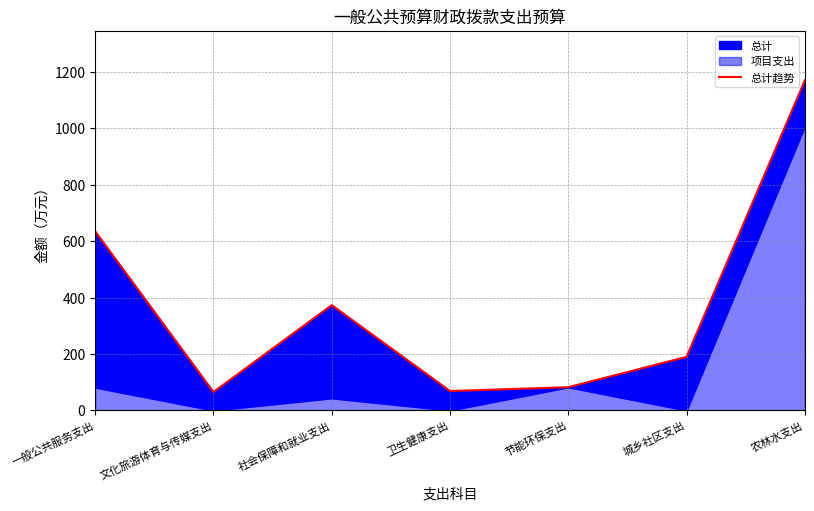

Count the number of categories in the chart.

7